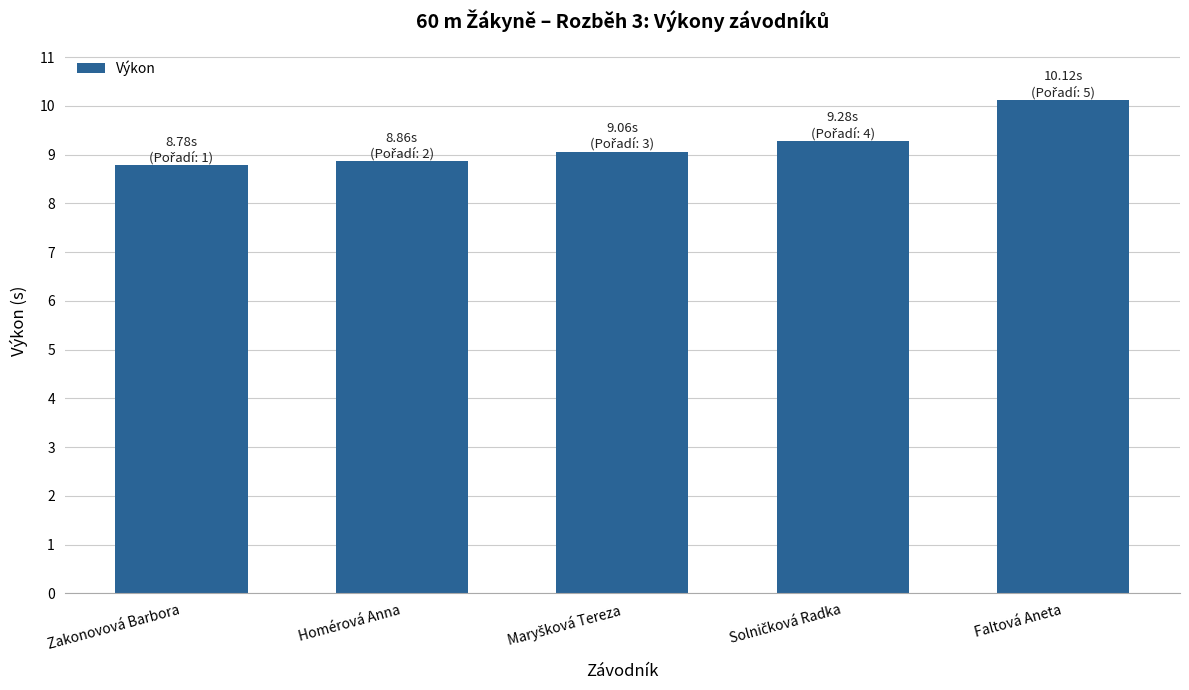

What is the change in value from Zakonovová Barbora to Faltová Aneta?

+1.3